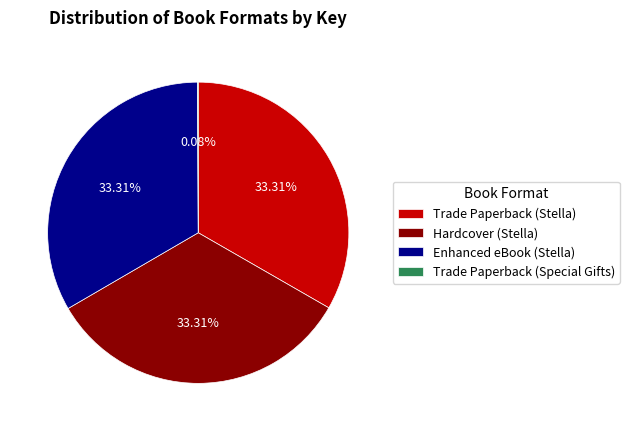

Does Trade Paperback (Stella) account for over 50% of the chart?

No